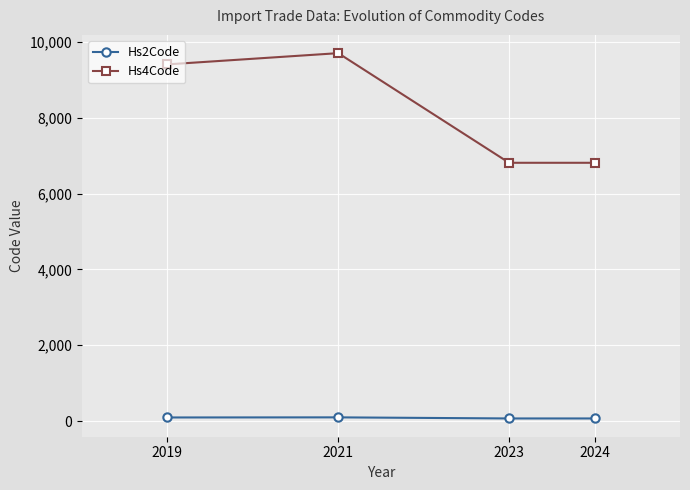

True or false: Hs4Code and Hs2Code cross at least once.

False